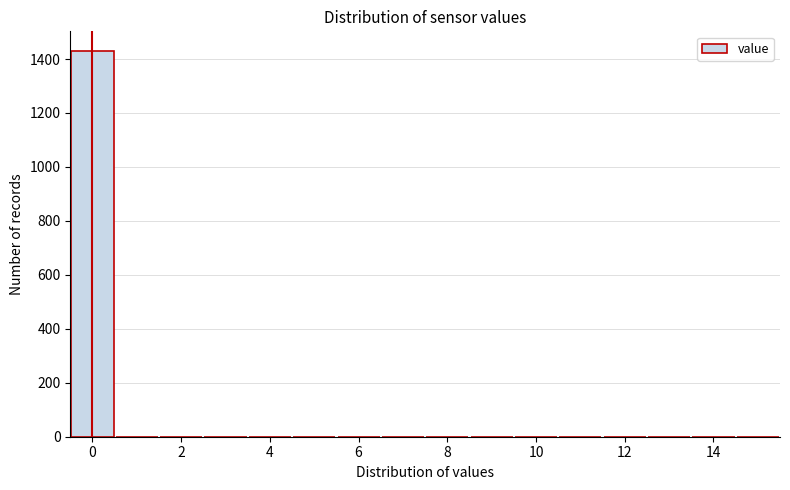

Reading left to right, list every bar in this chart as the range it spans on the x-axis followed by its height. Neither the bar edges nor the heights are printed on the chart, so give them approximately, as read against the axes.

-0.5 to 0.5: 1440
0.5 to 1.5: 0
1.5 to 2.5: 0
2.5 to 3.5: 0
3.5 to 4.5: 0
4.5 to 5.5: 0
5.5 to 6.5: 0
6.5 to 7.5: 0
7.5 to 8.5: 0
8.5 to 9.5: 0
9.5 to 10.5: 0
10.5 to 11.5: 0
11.5 to 12.5: 0
12.5 to 13.5: 0
13.5 to 14.5: 0
14.5 to 15.5: 0